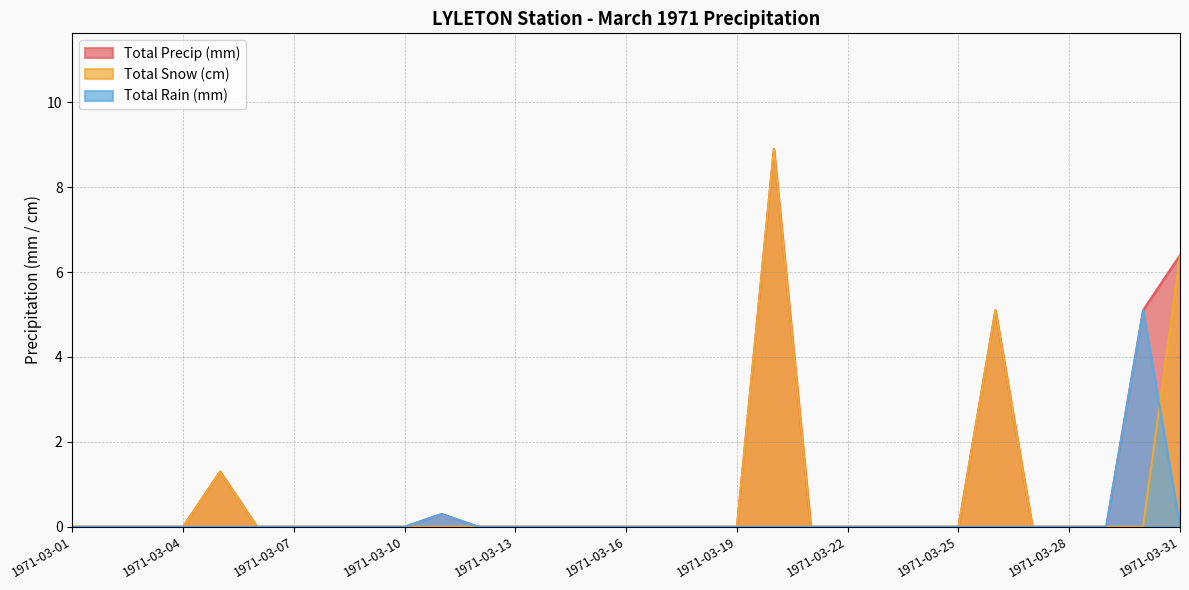

At which category is the sum across all series the highest?

1971-03-20